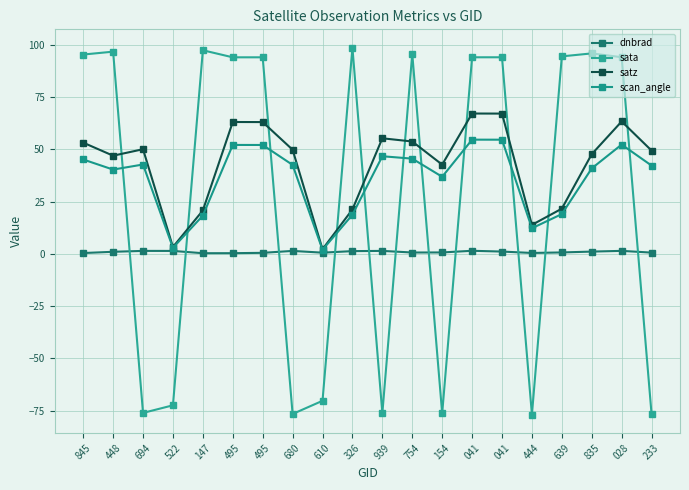

How many series are shown in this chart?

4